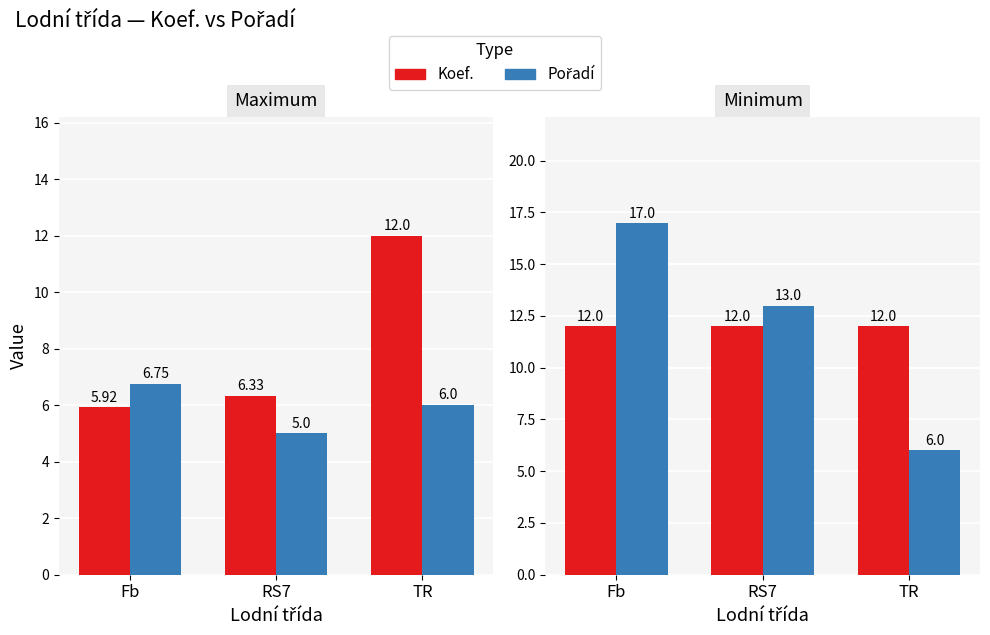

What is the sum of the Koef. (max) values at TR and RS7?

24.0